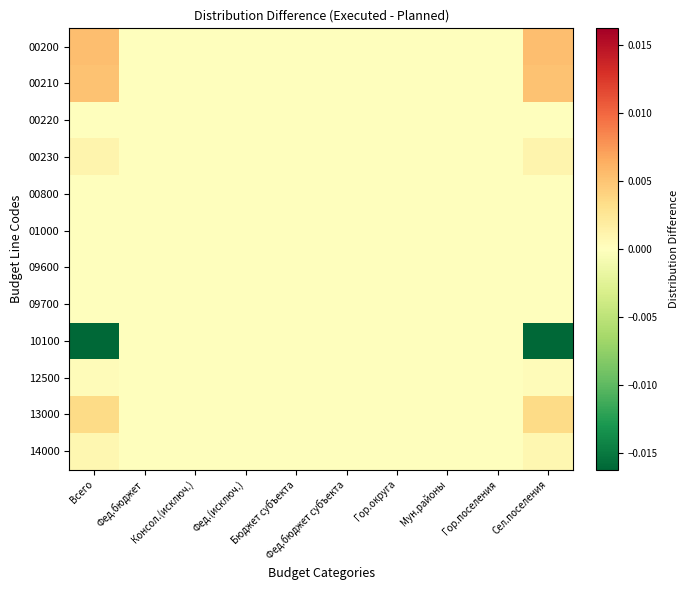

Between Всего and Мун.районы, which series saw the biggest shift?

10100